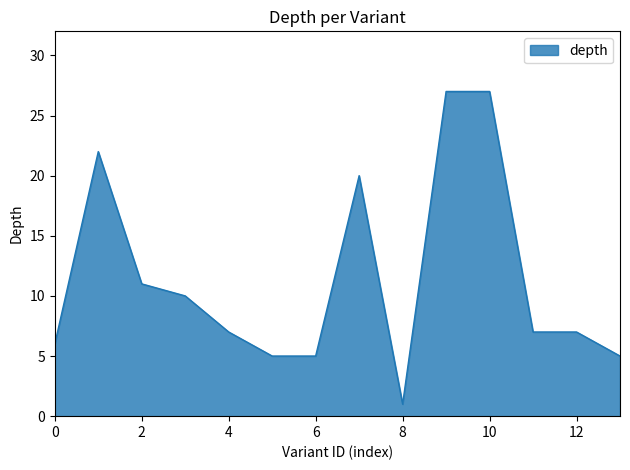

Does the chart display data point markers on the line(s)?

No